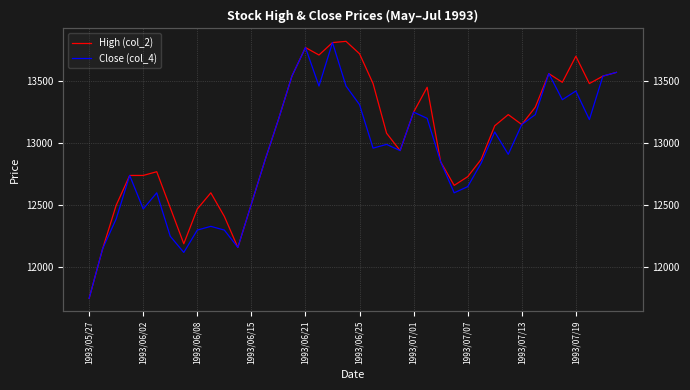

Read the Close (col_4) value at 29, to the nearest 100.

12800